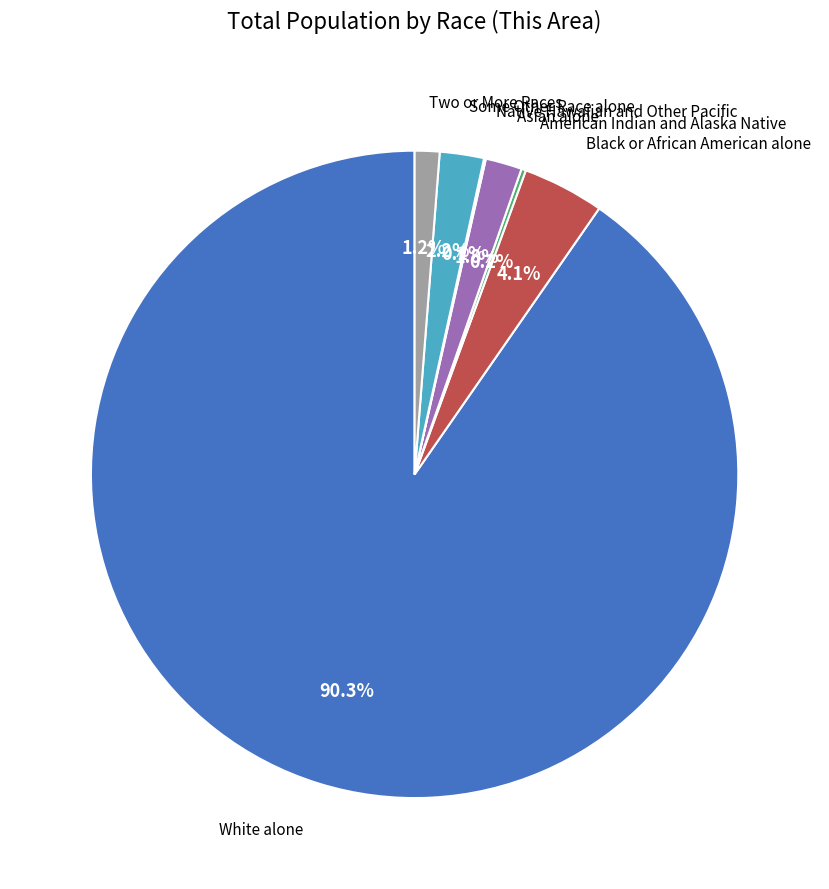

Is there a majority slice in this chart?

Yes